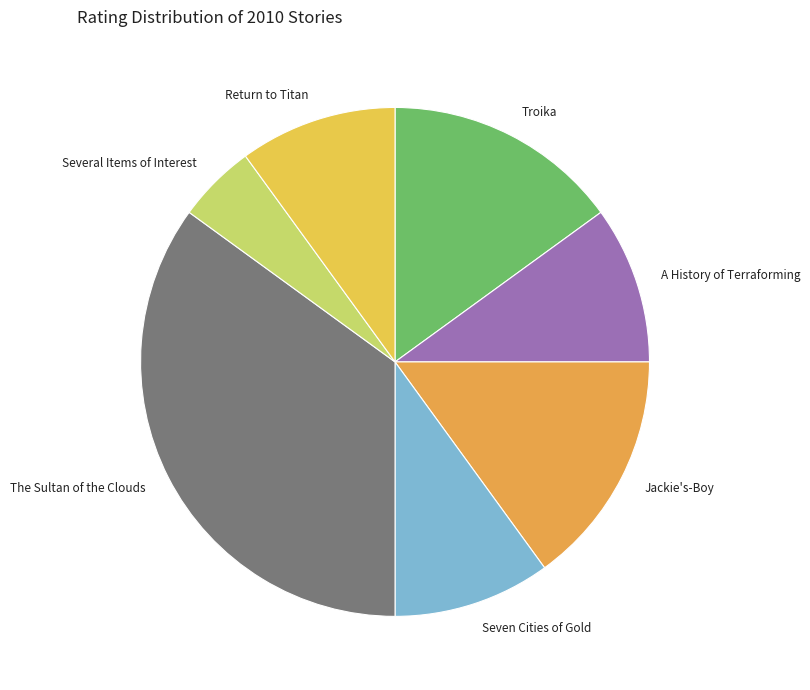

How many segments does this pie chart have?

7